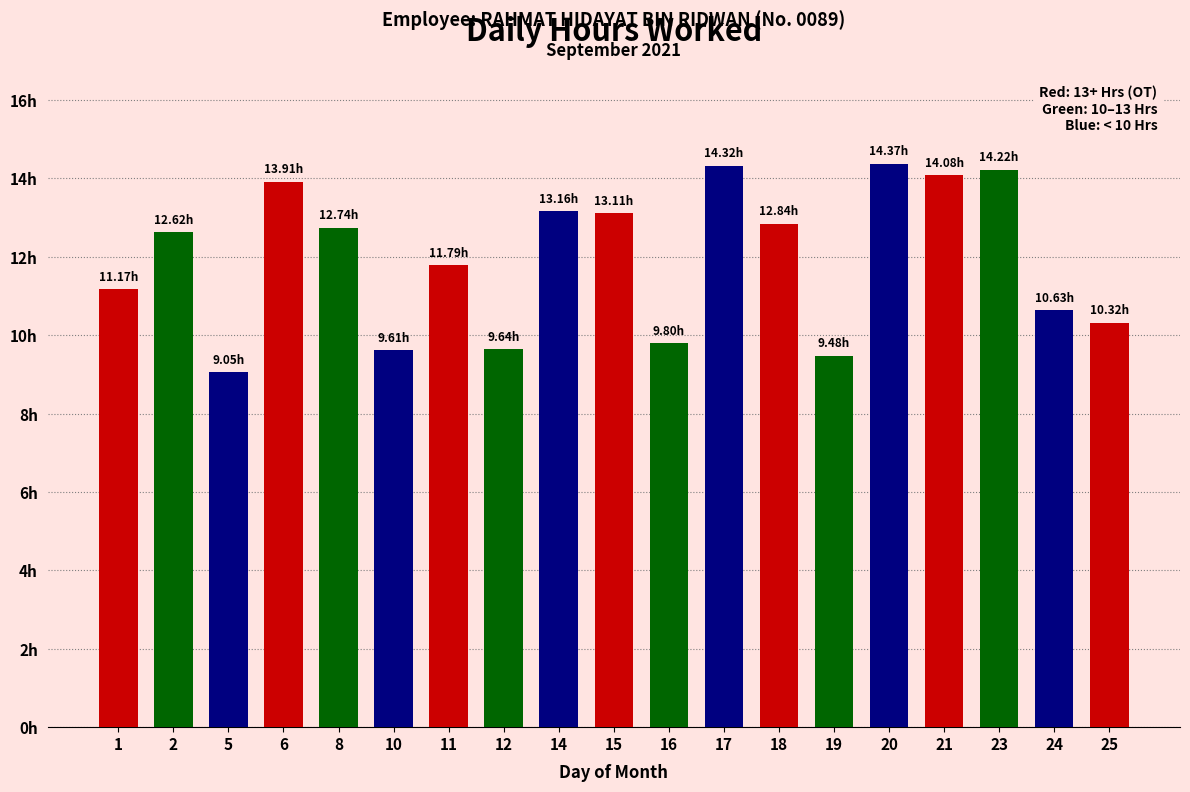

What is the value of the 3rd bar from the left?

9.1